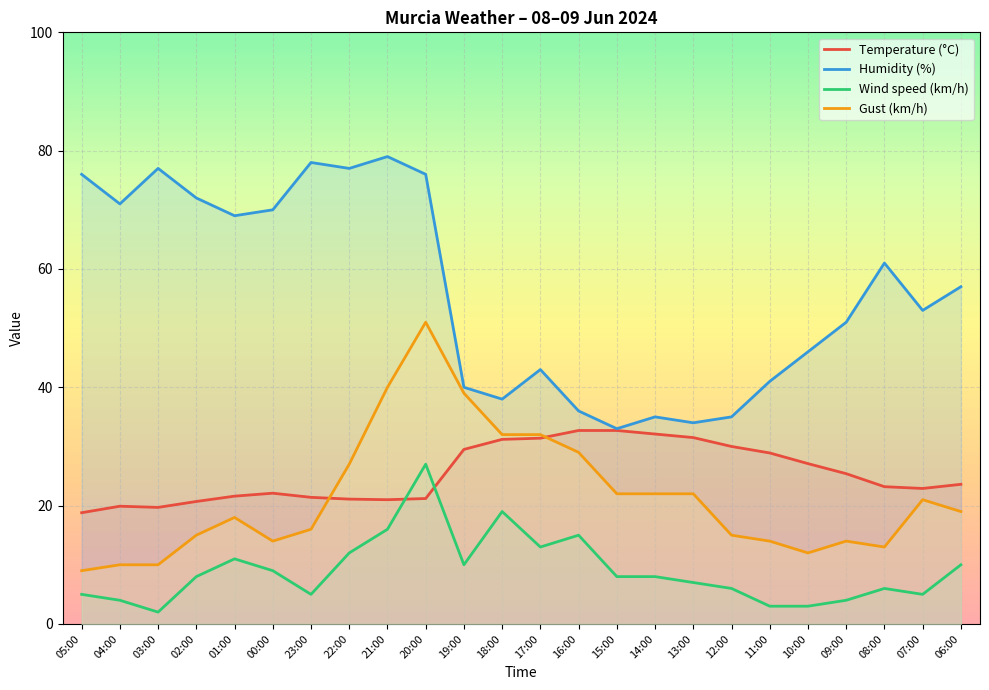

At how many categories does at least one series exceed 8?

24